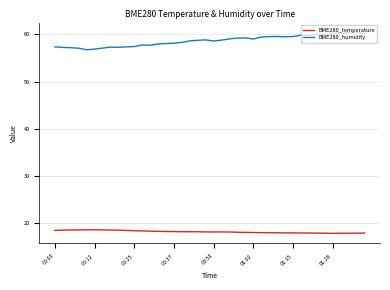

Which series has the largest total across all categories?

BME280_humidity